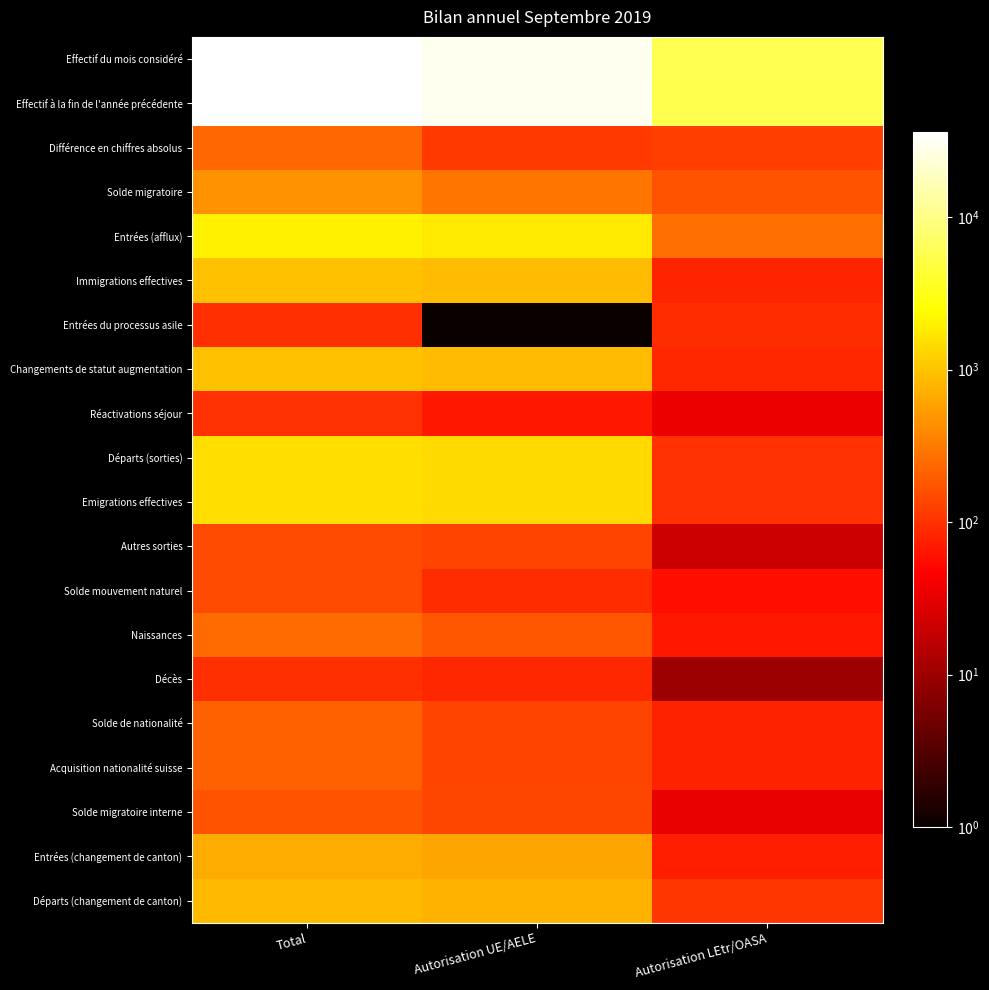

Reading right to left, transcribe all the data shown in this chart.

Effectif du mois considéré: Autorisation LEtr/OASA=5735	Autorisation UE/AELE=30209	Total=35944
Effectif à la fin de l'année précédente: Autorisation LEtr/OASA=5611	Autorisation UE/AELE=30094	Total=35705
Différence en chiffres absolus: Autorisation LEtr/OASA=124	Autorisation UE/AELE=115	Total=239
Solde migratoire: Autorisation LEtr/OASA=172	Autorisation UE/AELE=294	Total=466
Entrées (afflux): Autorisation LEtr/OASA=261	Autorisation UE/AELE=1760	Total=2021
Immigrations effectives: Autorisation LEtr/OASA=81	Autorisation UE/AELE=880	Total=961
Entrées du processus asile: Autorisation LEtr/OASA=94	Autorisation UE/AELE=1	Total=95
Changements de statut augmentation: Autorisation LEtr/OASA=86	Autorisation UE/AELE=879	Total=965
Réactivations séjour: Autorisation LEtr/OASA=34	Autorisation UE/AELE=67	Total=101
Départs (sorties): Autorisation LEtr/OASA=102	Autorisation UE/AELE=1400	Total=1502
Emigrations effectives: Autorisation LEtr/OASA=102	Autorisation UE/AELE=1378	Total=1480
Autres sorties: Autorisation LEtr/OASA=21	Autorisation UE/AELE=133	Total=154
Solde mouvement naturel: Autorisation LEtr/OASA=58	Autorisation UE/AELE=93	Total=151
Naissances: Autorisation LEtr/OASA=68	Autorisation UE/AELE=178	Total=246
Décès: Autorisation LEtr/OASA=10	Autorisation UE/AELE=85	Total=95
Solde de nationalité: Autorisation LEtr/OASA=78	Autorisation UE/AELE=134	Total=212
Acquisition nationalité suisse: Autorisation LEtr/OASA=78	Autorisation UE/AELE=134	Total=212
Solde migratoire interne: Autorisation LEtr/OASA=33	Autorisation UE/AELE=138	Total=171
Entrées (changement de canton): Autorisation LEtr/OASA=75	Autorisation UE/AELE=606	Total=681
Départs (changement de canton): Autorisation LEtr/OASA=108	Autorisation UE/AELE=744	Total=852